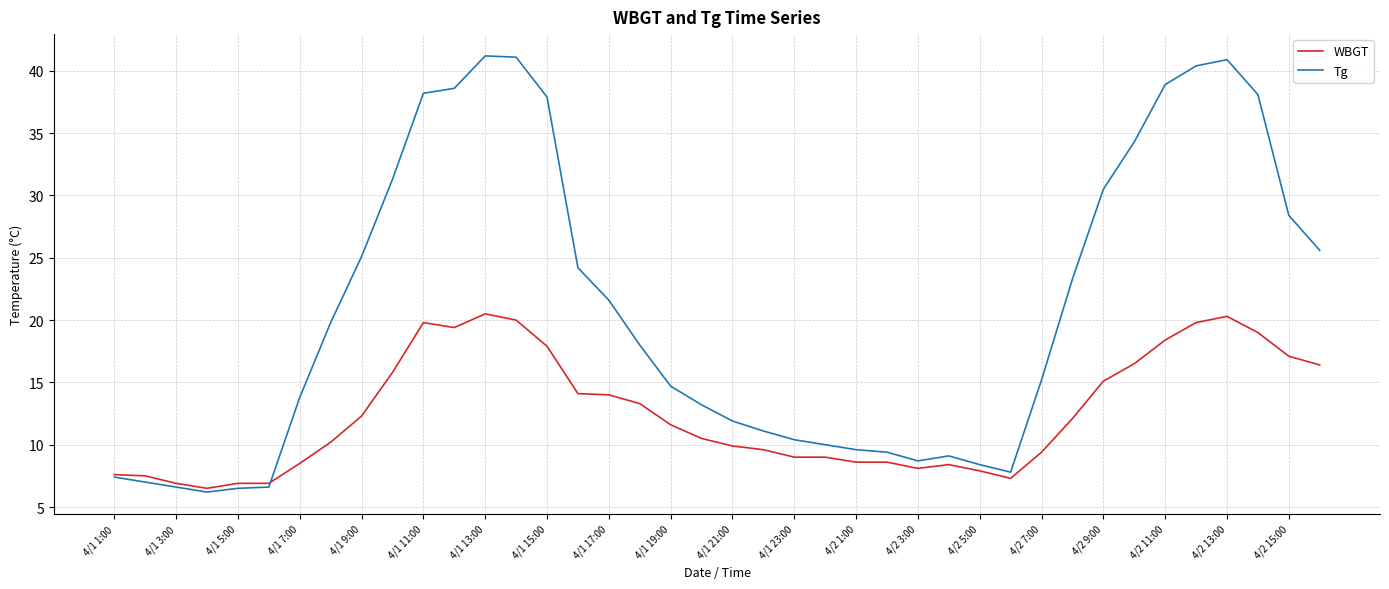

Rank the series by their maximum value, from lowest to highest.

WBGT, Tg